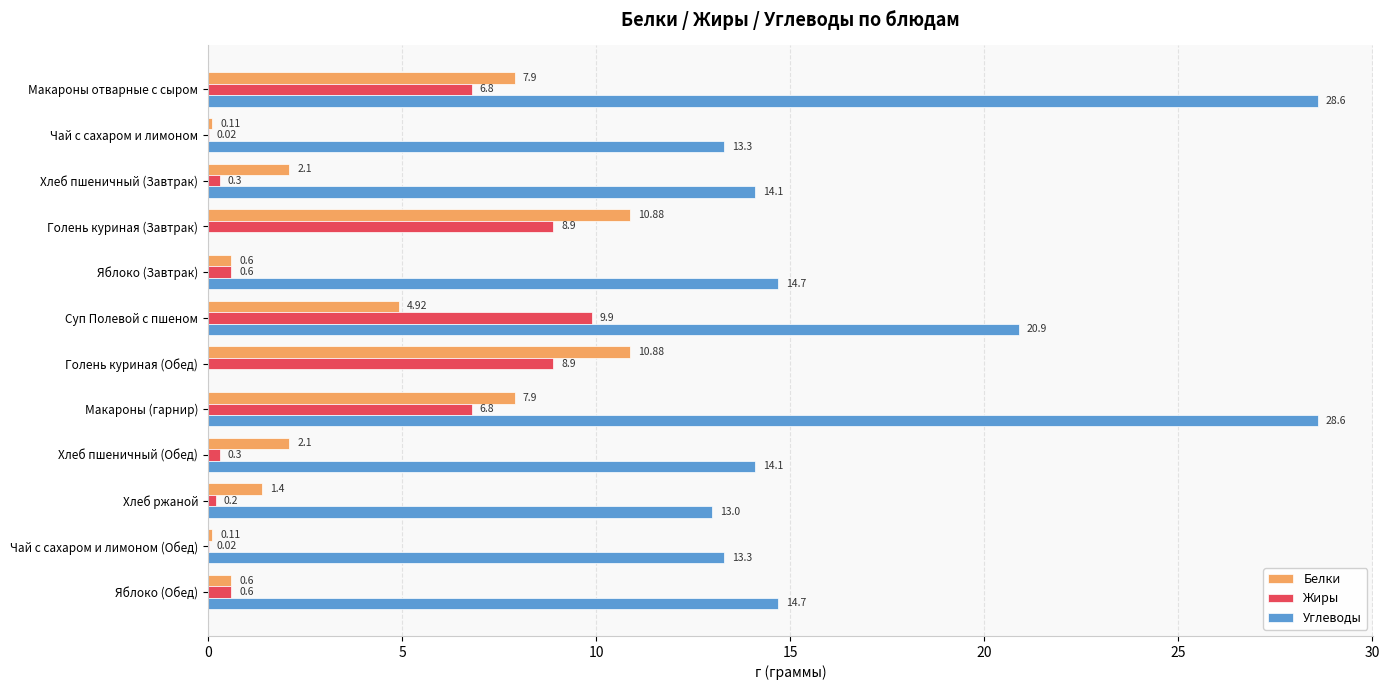

Is the value of Жиры at Чай с сахаром и лимоном greater than the value of Белки at Голень куриная (Обед)?

No